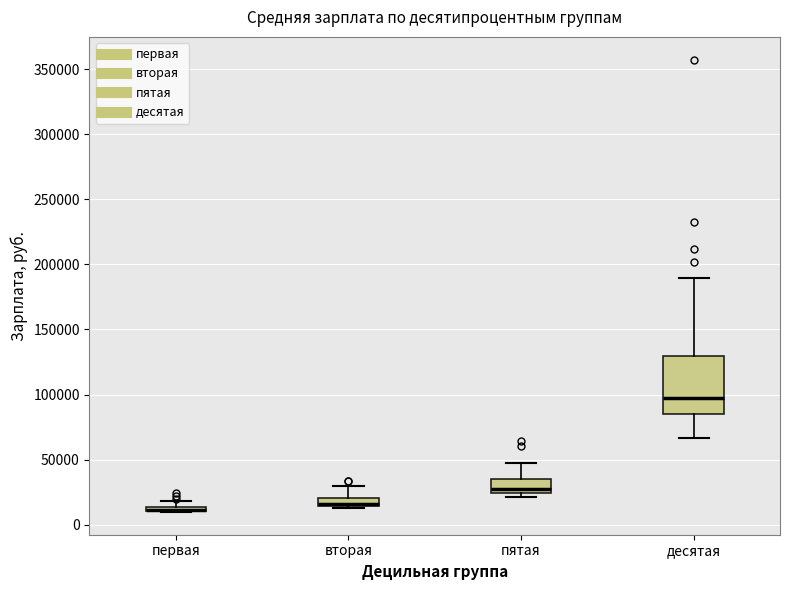

Which box is the tallest, from its lower edge to its upper edge?

десятая